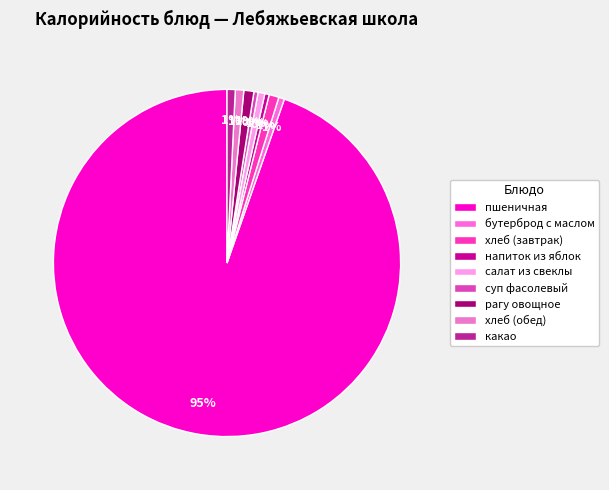

How many slices are in this pie chart?

9